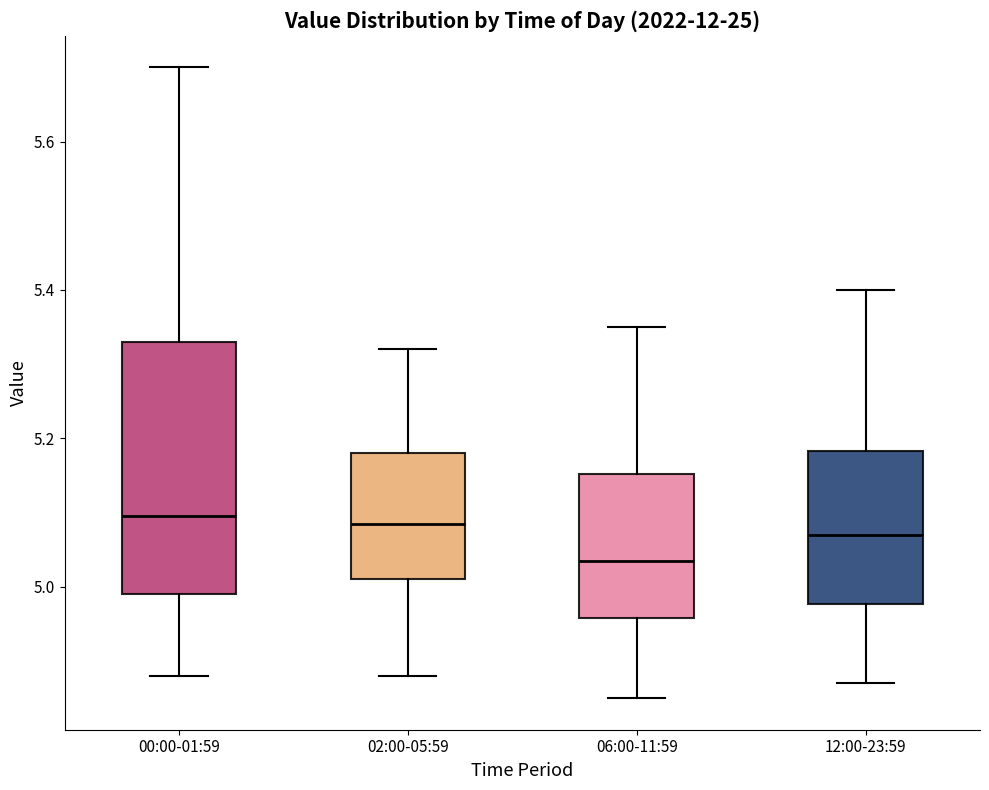

Where does the median line of the box for 06:00-11:59 sit on the y-axis? The values are not printed on the chart, so give them approximately, as read against the axis.

5.04